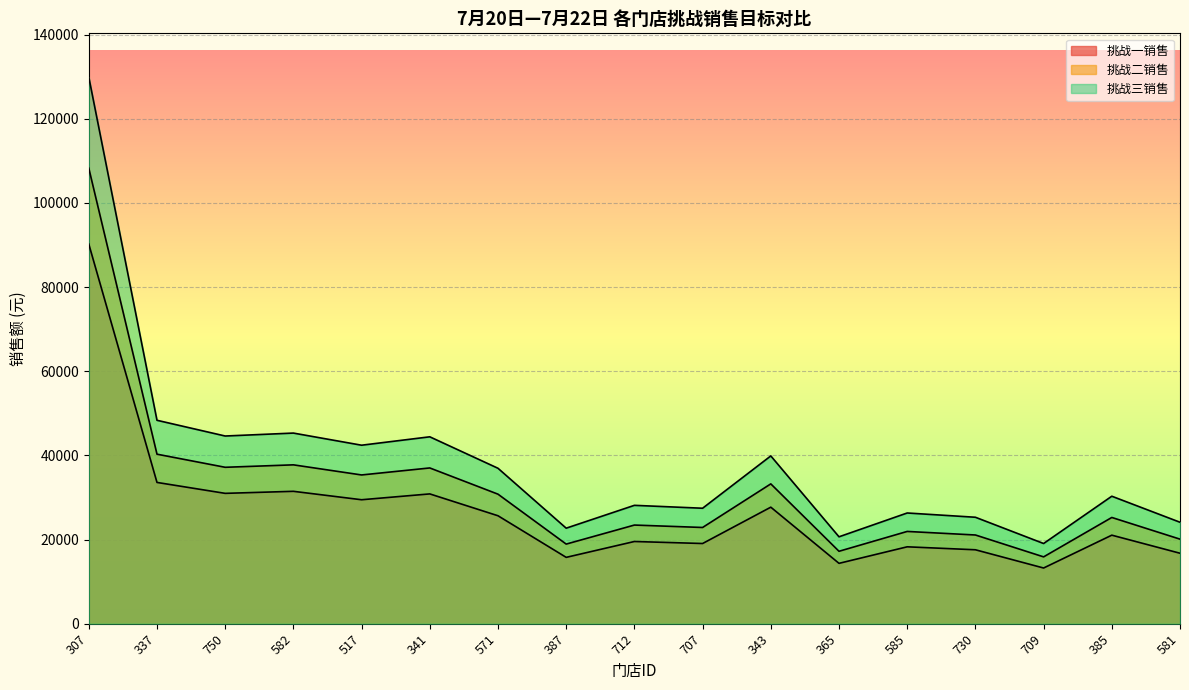

What is the label of the 9th point from the right?

712